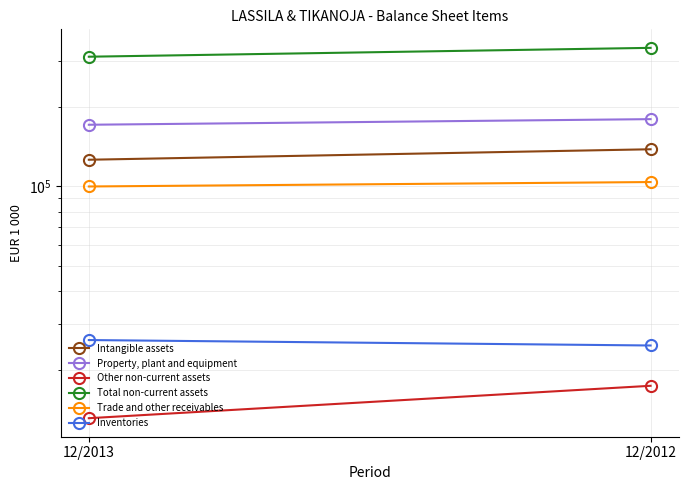

The value of Inventories at 12/2013 is 26097. True or false?

True